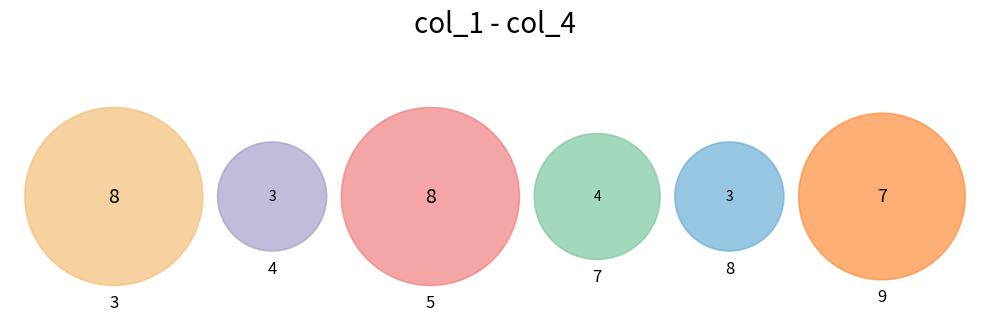

Is there any slice that represents more than half of the pie?

No